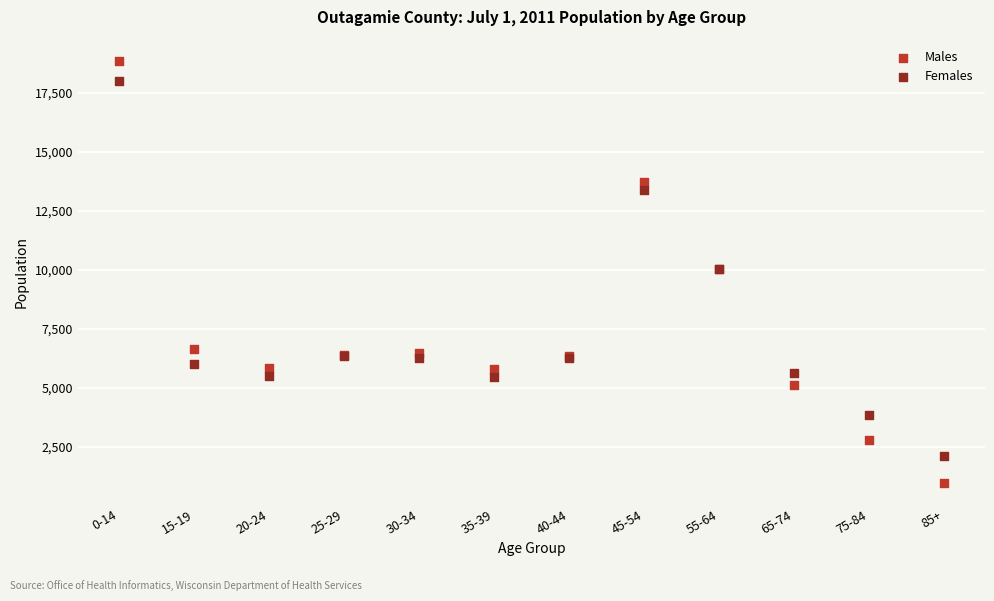

What are all the series names shown in the legend?

Males, Females